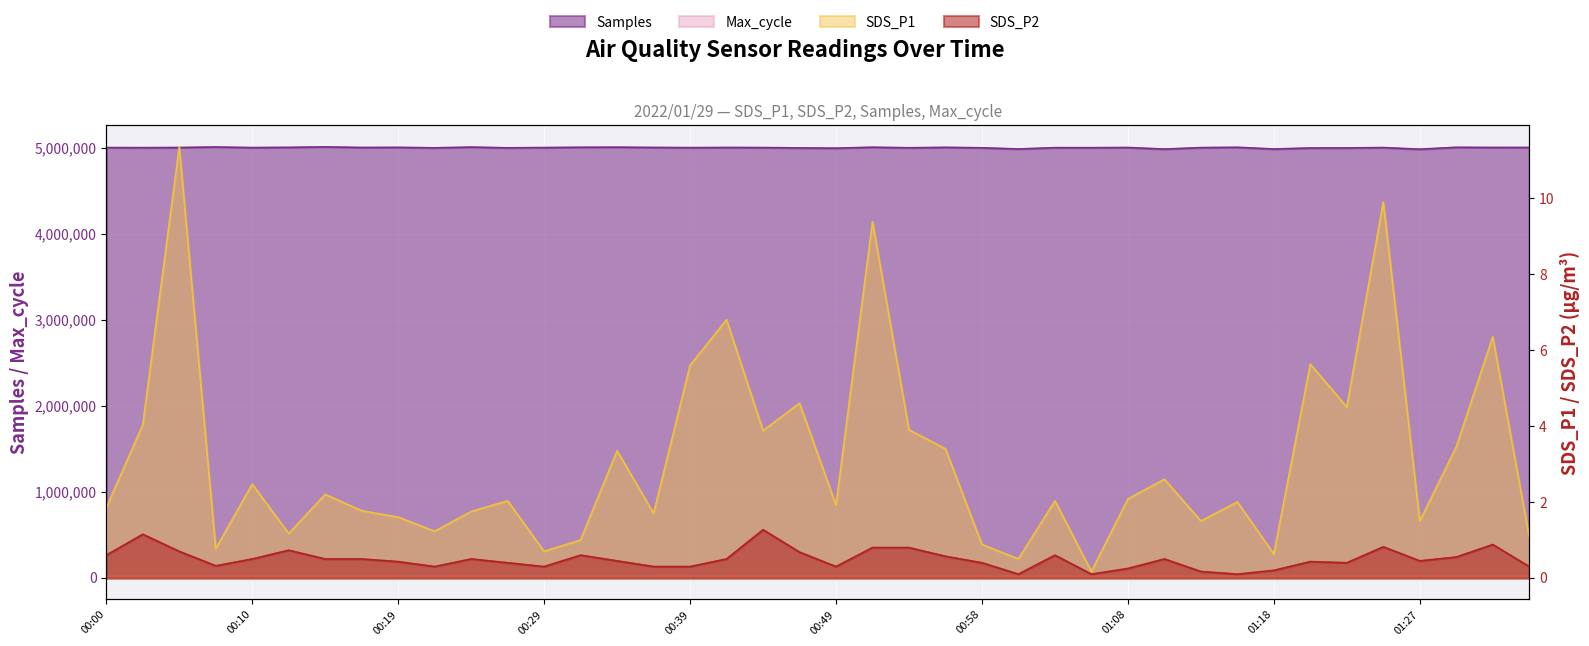

What is the label of the 19th point from the right?

00:51